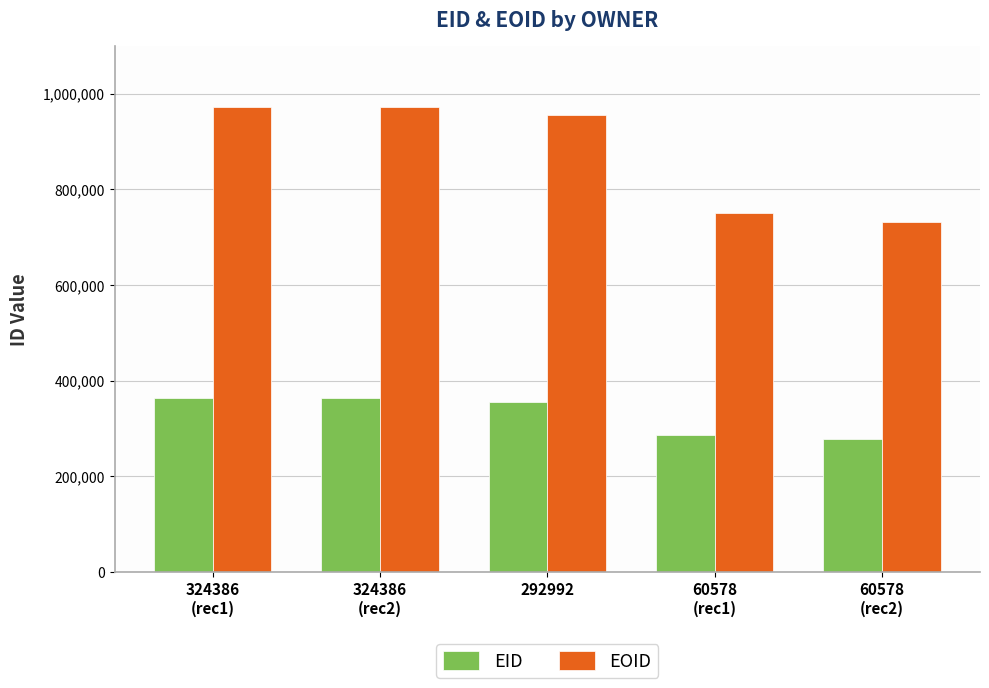

What is the minimum value for EID?

277517